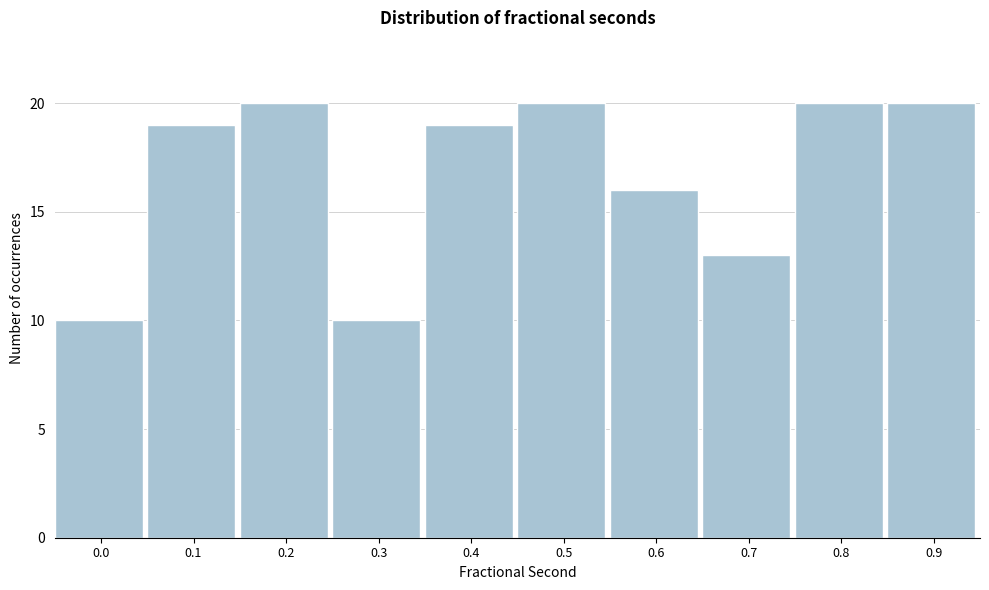

Reading left to right, extract all data points from this chart.

0.0=10	0.1=19	0.2=20	0.3=10	0.4=19	0.5=20	0.6=16	0.7=13	0.8=20	0.9=20